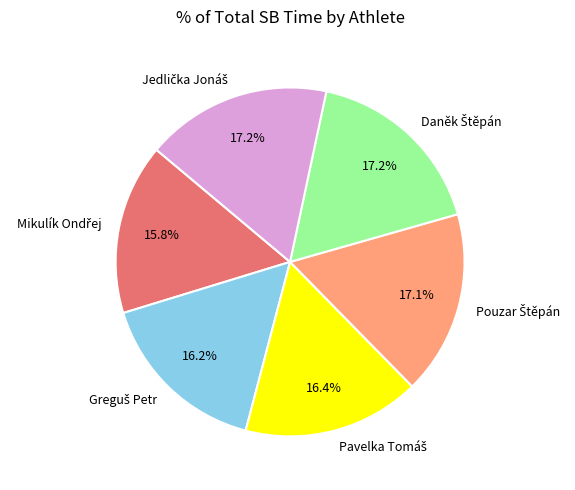

Is there a majority slice in this chart?

No